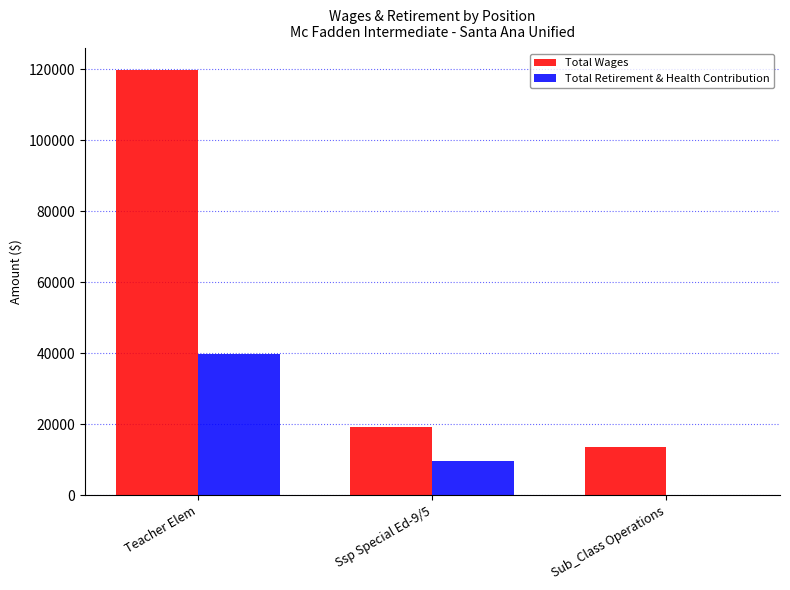

Which series has the widest spread of values?

Total Wages